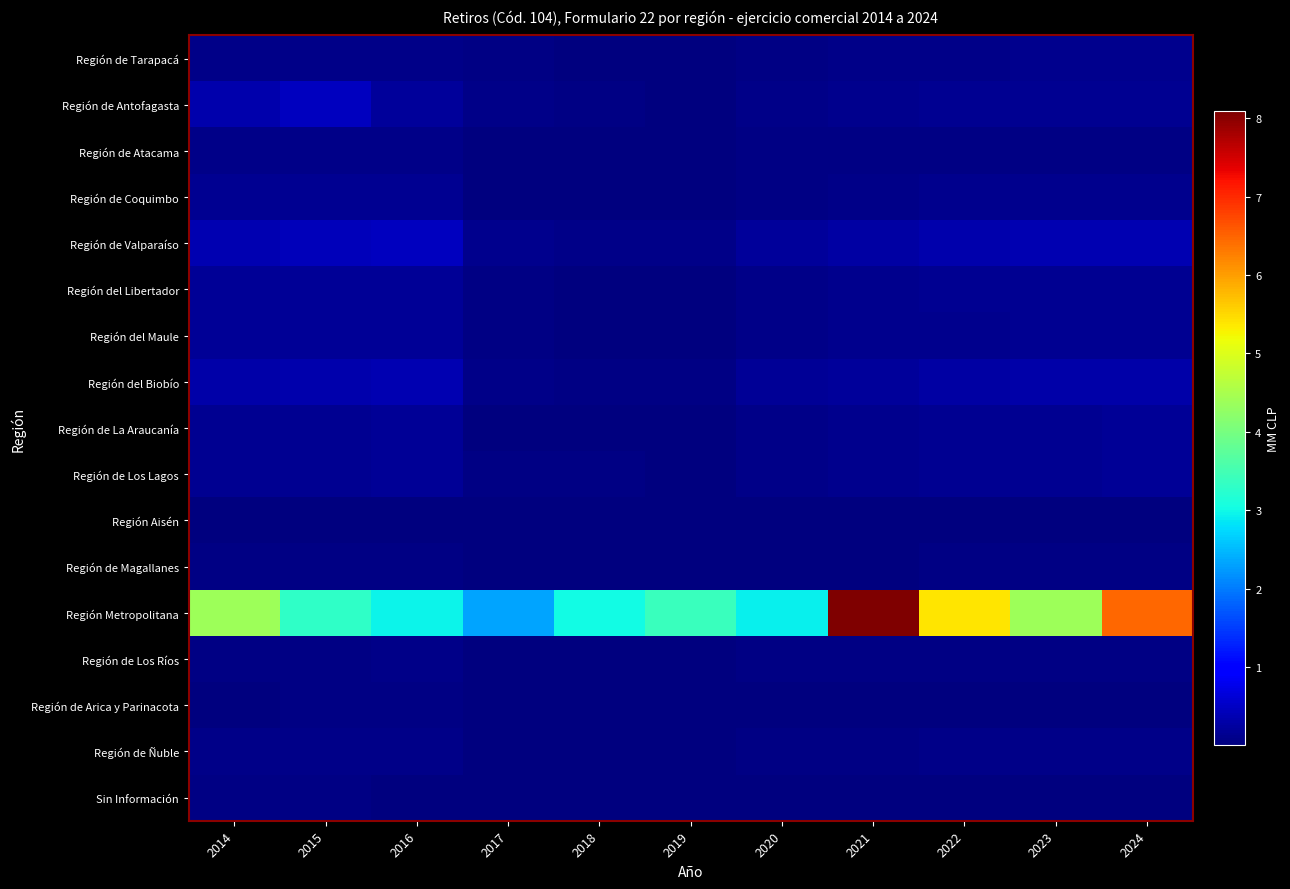

Count the number of categories in the chart.

11